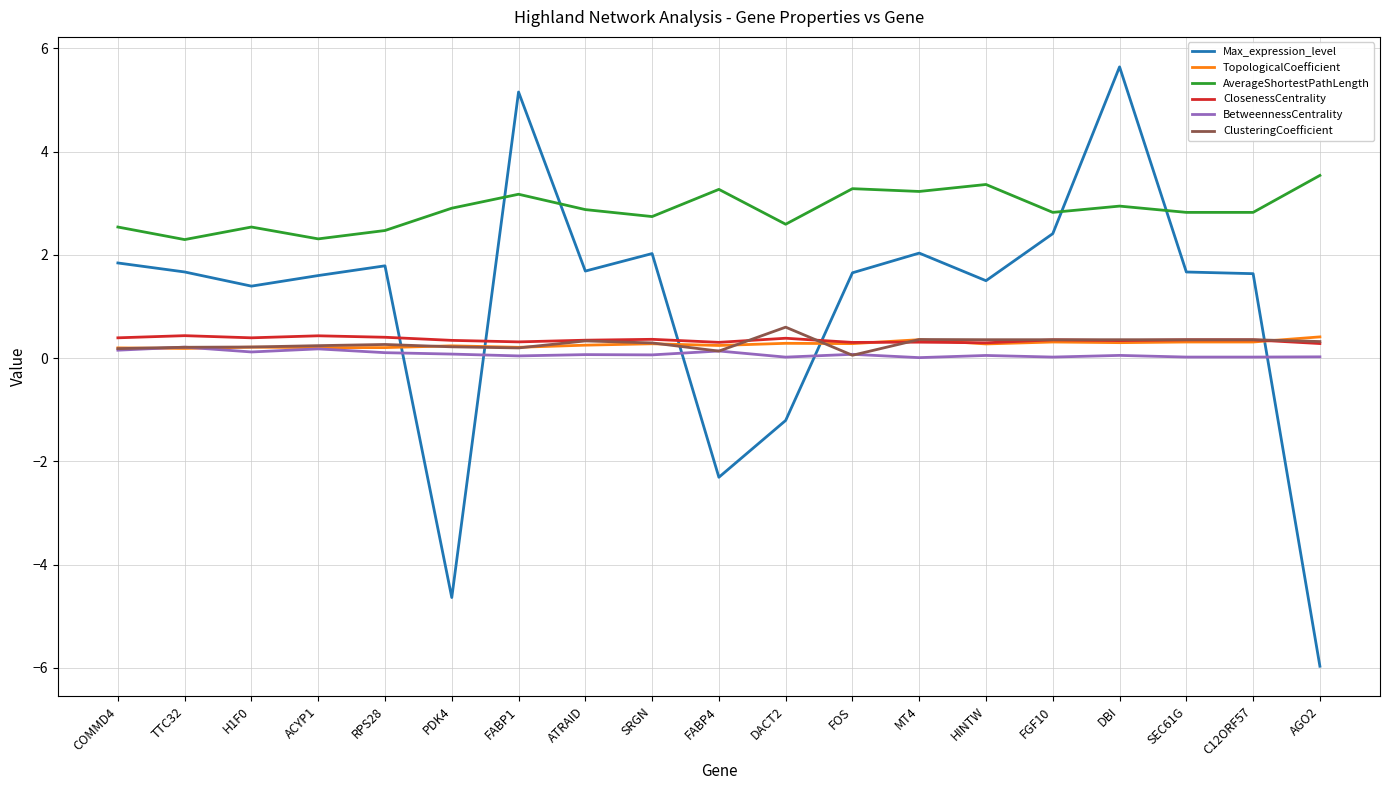

Is the value of ClusteringCoefficient at SRGN greater than the value of Max_expression_level at HINTW?

No